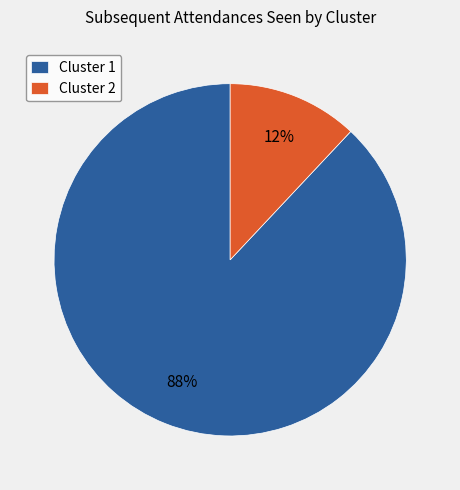

Combined, do Cluster 1 and Cluster 2 account for over 50%?

Yes